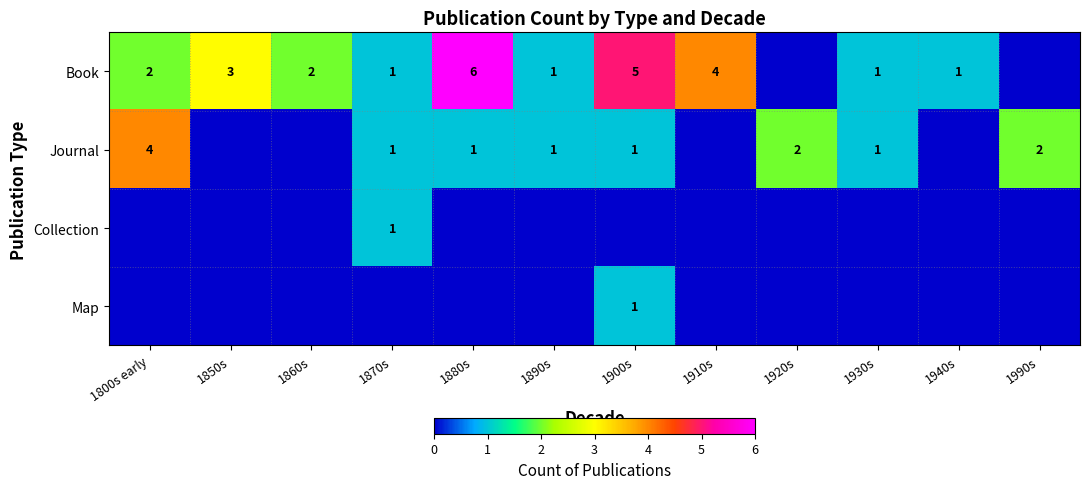

The value of Collection at 1870s is 1. True or false?

True